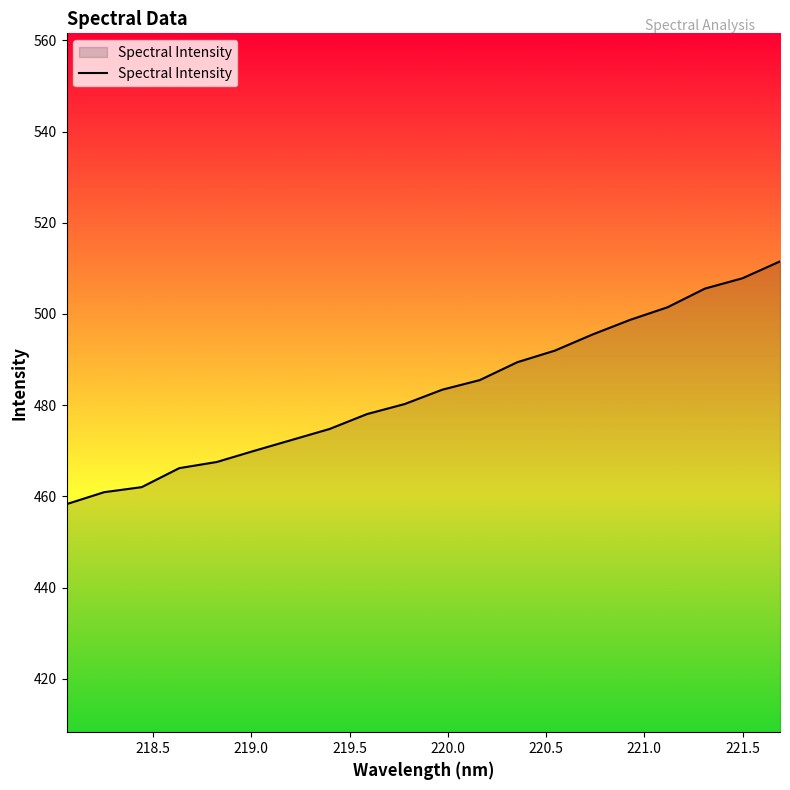

What is the average value?

483.1